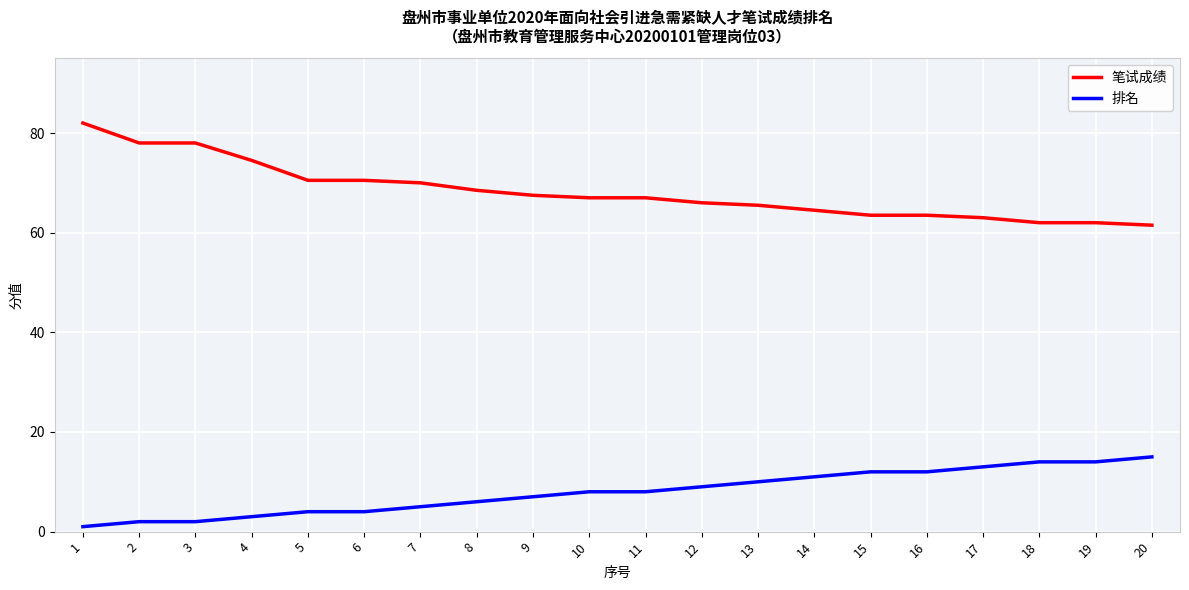

Count the number of categories in the chart.

20